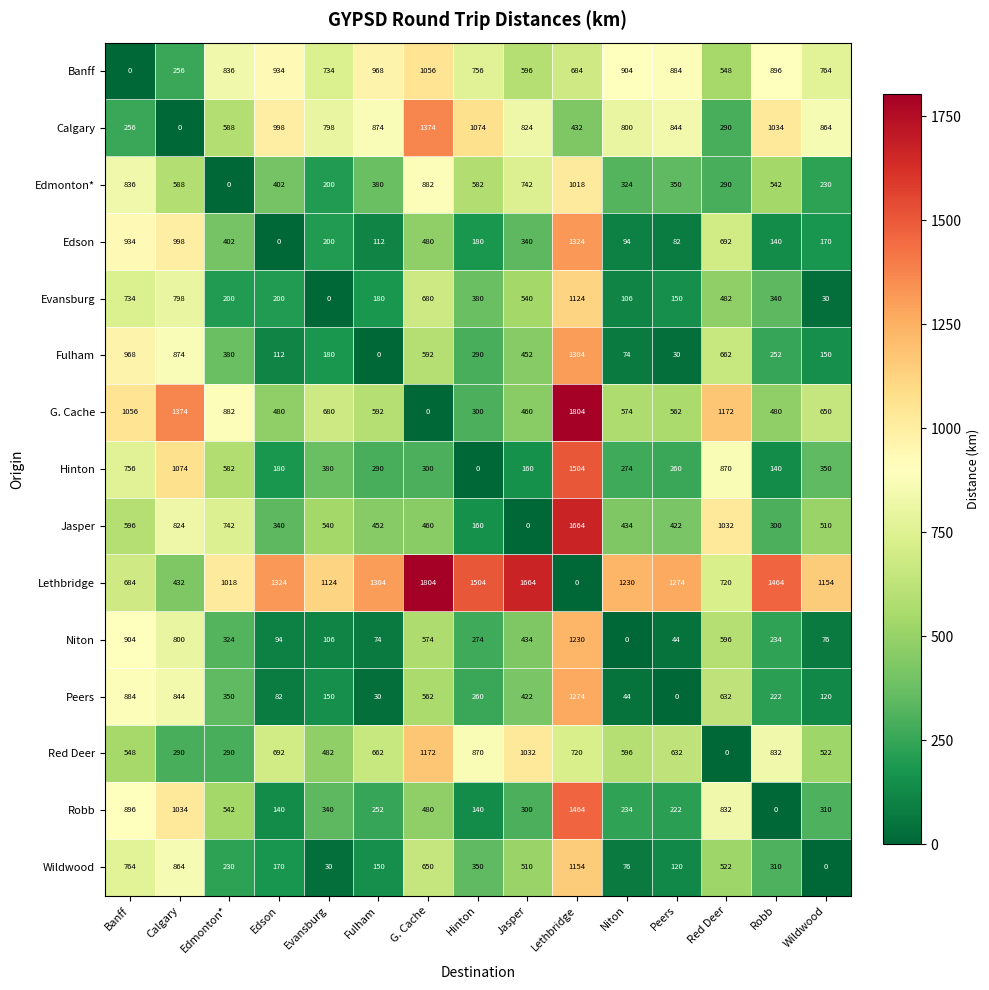

The Edmonton* series shows 0 at Edmonton*. True or false?

True